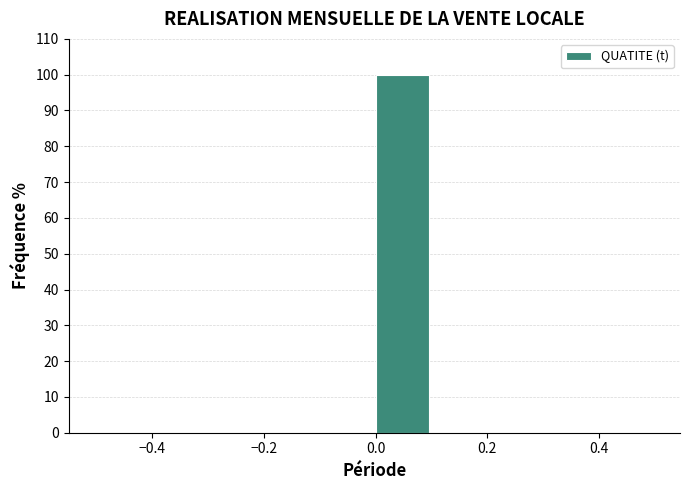

Reading left to right, transcribe this chart: for each bar, give the range it covers on the x-axis and its height. The values are not printed on the chart, so give them approximately, as read against the axis.

-0.5 to -0.4: 0
-0.4 to -0.3: 0
-0.3 to -0.2: 0
-0.2 to -0.1: 0
-0.1 to 0.0: 0
0.0 to 0.1: 100
0.1 to 0.2: 0
0.2 to 0.3: 0
0.3 to 0.4: 0
0.4 to 0.5: 0